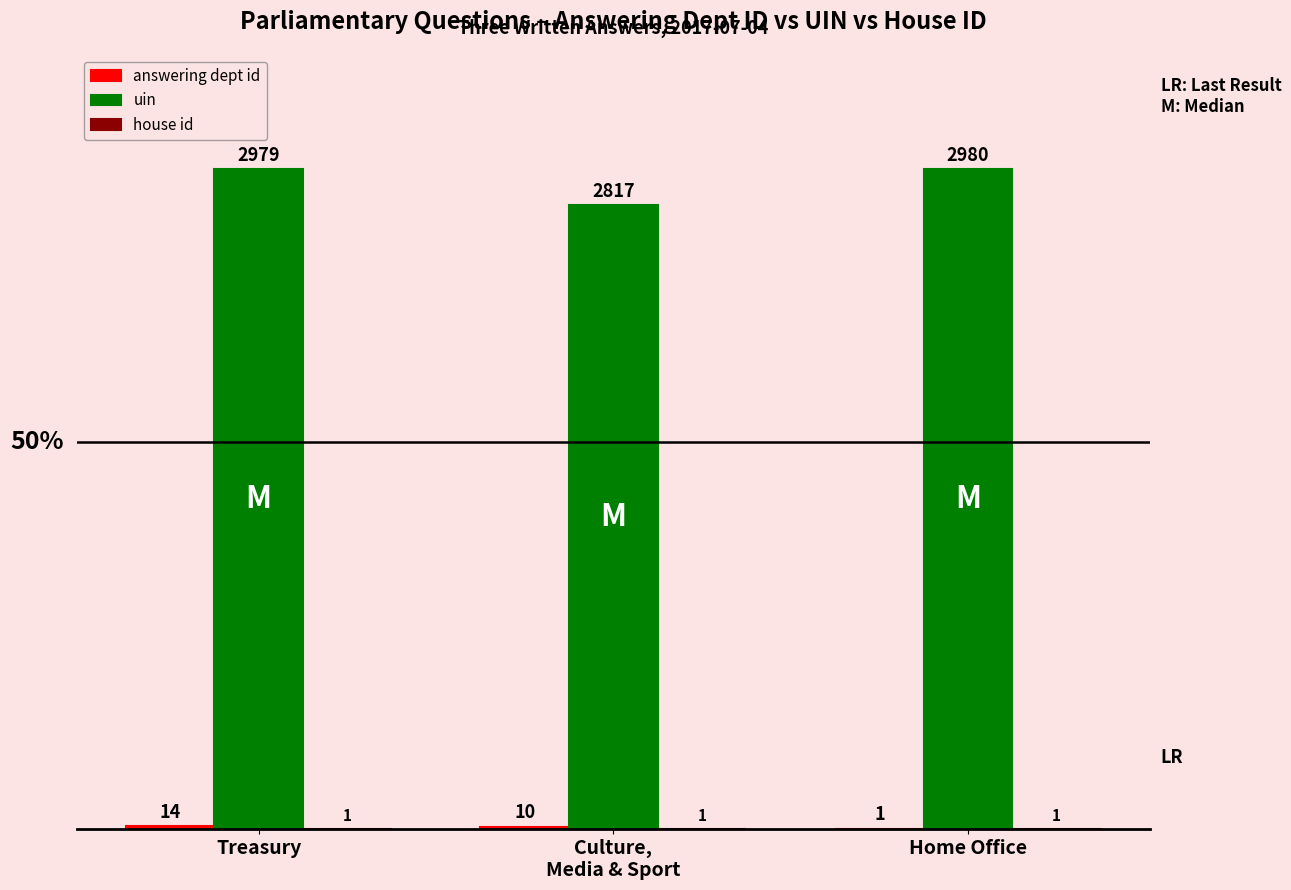

At which category is the sum across all series the highest?

Treasury